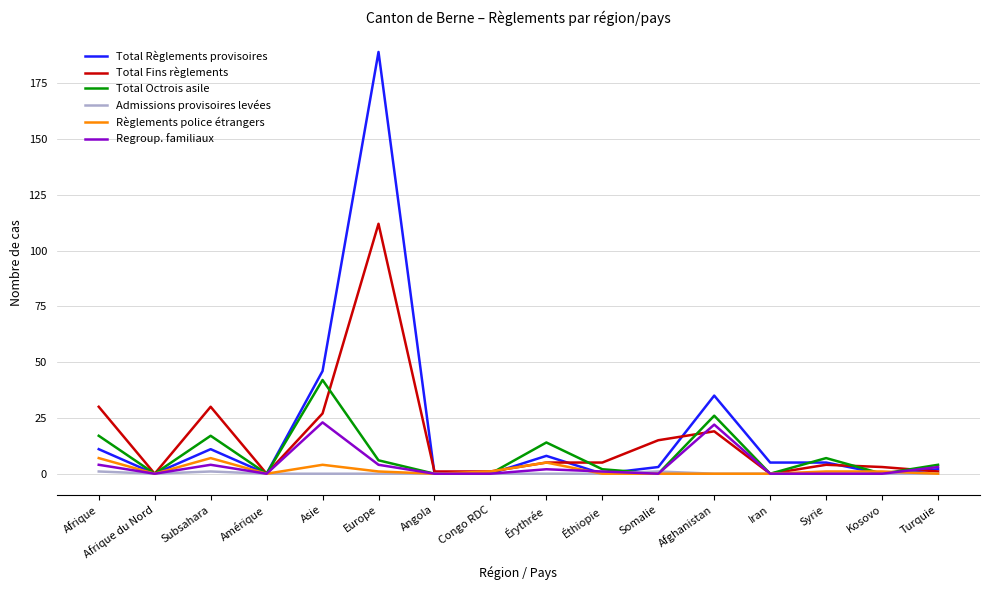

Reading left to right, list all the values displayed in this chart.

Total Règlements provisoires: Afrique=11	Afrique du Nord=0	Subsahara=11	Amérique=0	Asie=46	Europe=189	Angola=0	Congo RDC=0	Érythrée=8	Éthiopie=0	Somalie=3	Afghanistan=35	Iran=5	Syrie=5	Kosovo=0	Turquie=2
Total Fins règlements: Afrique=30	Afrique du Nord=0	Subsahara=30	Amérique=0	Asie=27	Europe=112	Angola=1	Congo RDC=1	Érythrée=5	Éthiopie=5	Somalie=15	Afghanistan=19	Iran=0	Syrie=4	Kosovo=3	Turquie=1
Total Octrois asile: Afrique=17	Afrique du Nord=0	Subsahara=17	Amérique=0	Asie=42	Europe=6	Angola=0	Congo RDC=0	Érythrée=14	Éthiopie=2	Somalie=0	Afghanistan=26	Iran=0	Syrie=7	Kosovo=0	Turquie=4
Admissions provisoires levées: Afrique=1	Afrique du Nord=0	Subsahara=1	Amérique=0	Asie=0	Europe=0	Angola=0	Congo RDC=0	Érythrée=0	Éthiopie=0	Somalie=1	Afghanistan=0	Iran=0	Syrie=0	Kosovo=0	Turquie=0
Règlements police étrangers: Afrique=7	Afrique du Nord=0	Subsahara=7	Amérique=0	Asie=4	Europe=1	Angola=0	Congo RDC=1	Érythrée=5	Éthiopie=0	Somalie=0	Afghanistan=0	Iran=0	Syrie=1	Kosovo=1	Turquie=0
Regroup. familiaux: Afrique=4	Afrique du Nord=0	Subsahara=4	Amérique=0	Asie=23	Europe=4	Angola=0	Congo RDC=0	Érythrée=2	Éthiopie=1	Somalie=0	Afghanistan=22	Iran=0	Syrie=0	Kosovo=0	Turquie=3